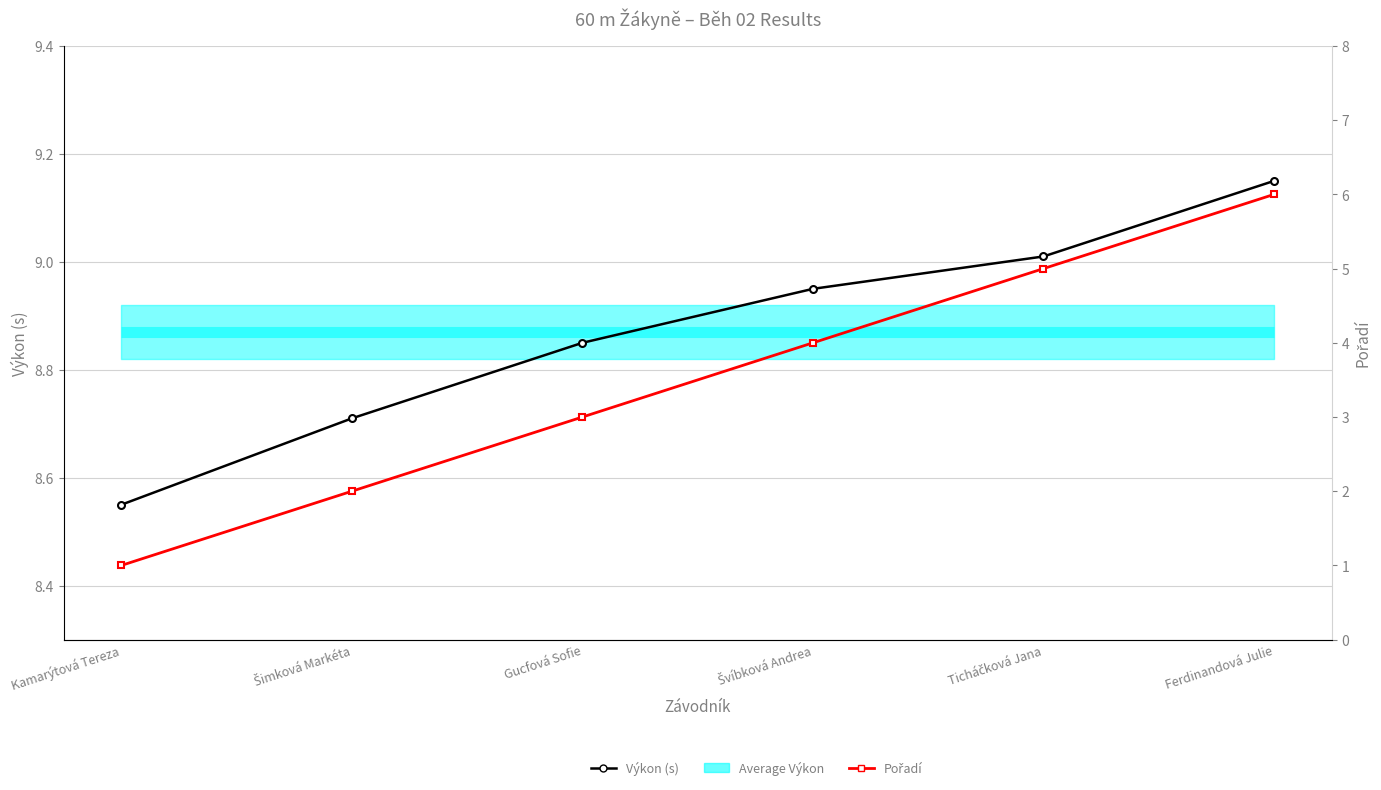

At which label is Pořadí closest to 3?

Gucfová Sofie